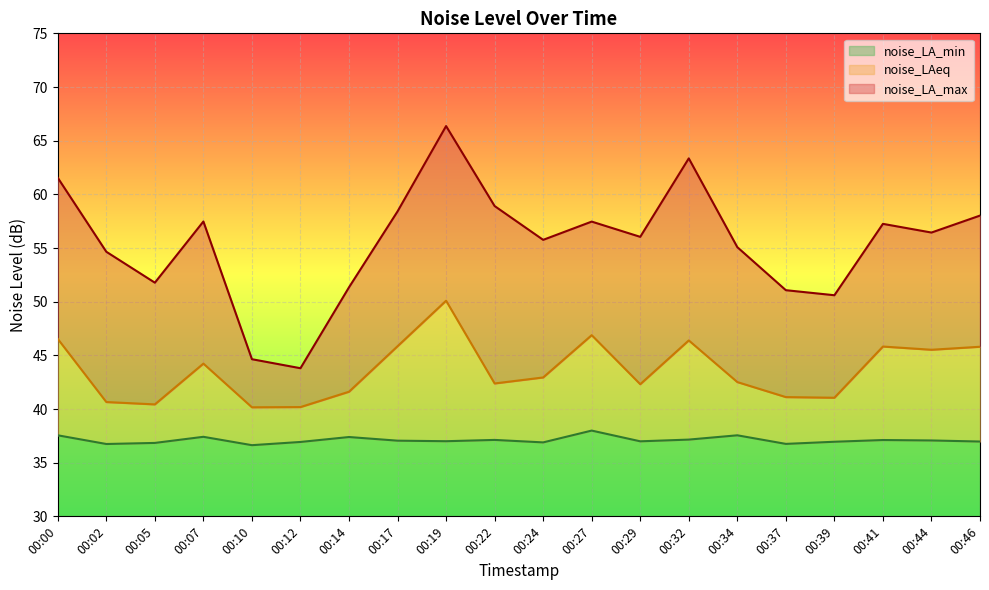

What is the difference between the highest and lowest values at 00:32?

26.2